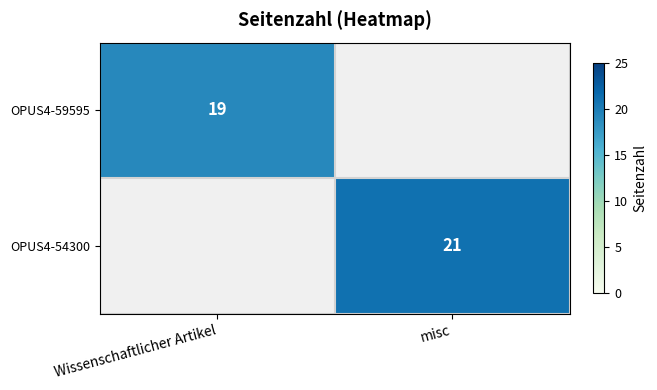

The value of OPUS4-54300 at misc is 30. True or false?

False